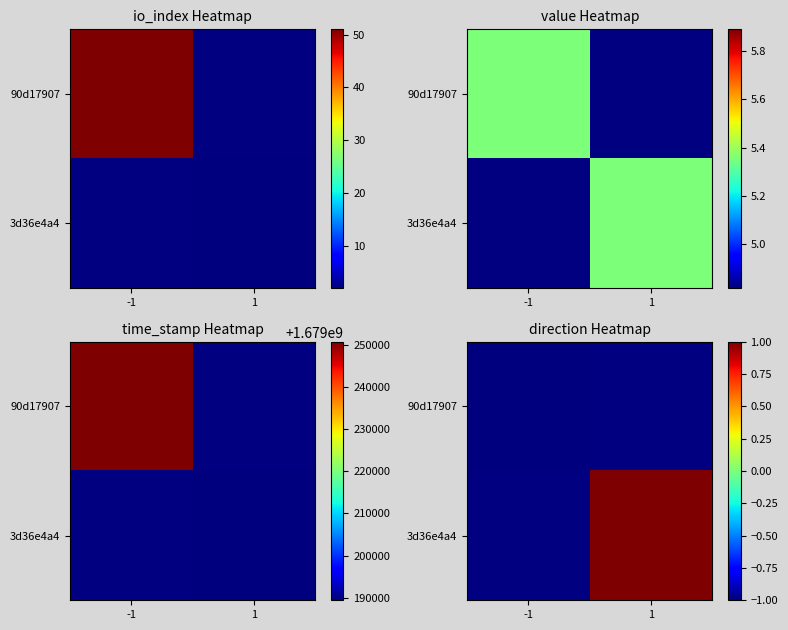

What is the minimum value for 90d17907?

-1.0